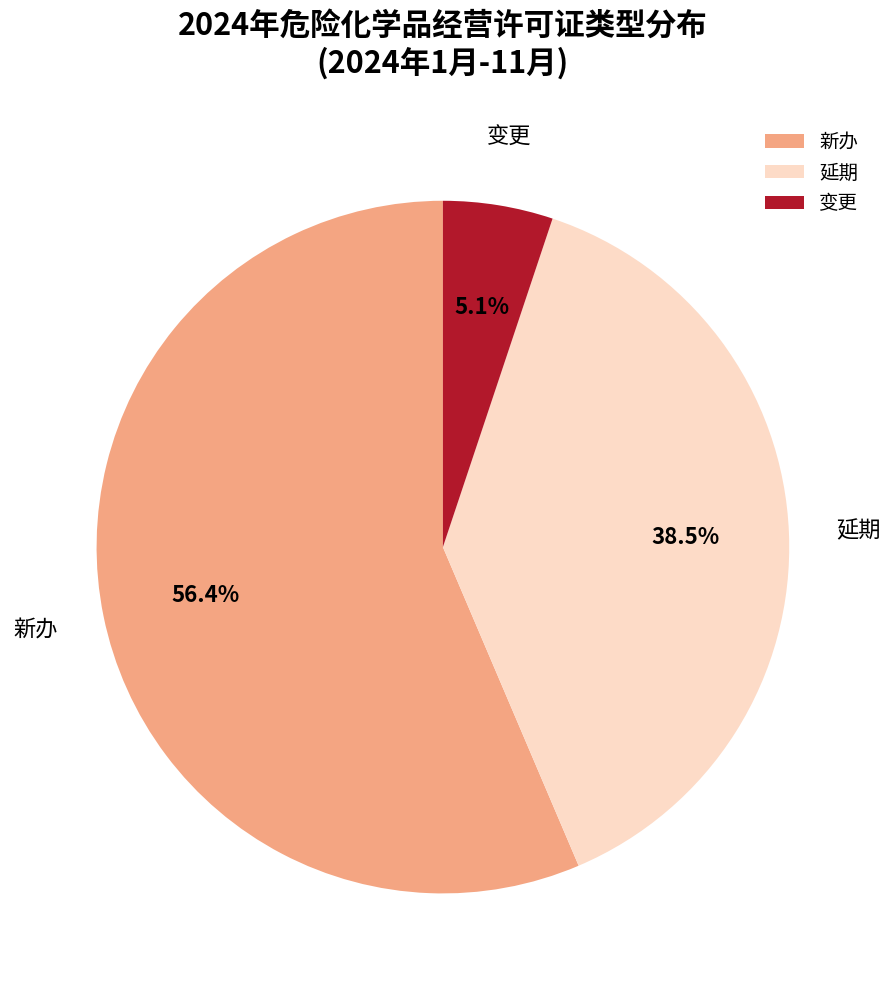

Approximately how many times larger is the value at 延期 compared to 新办?

0.7